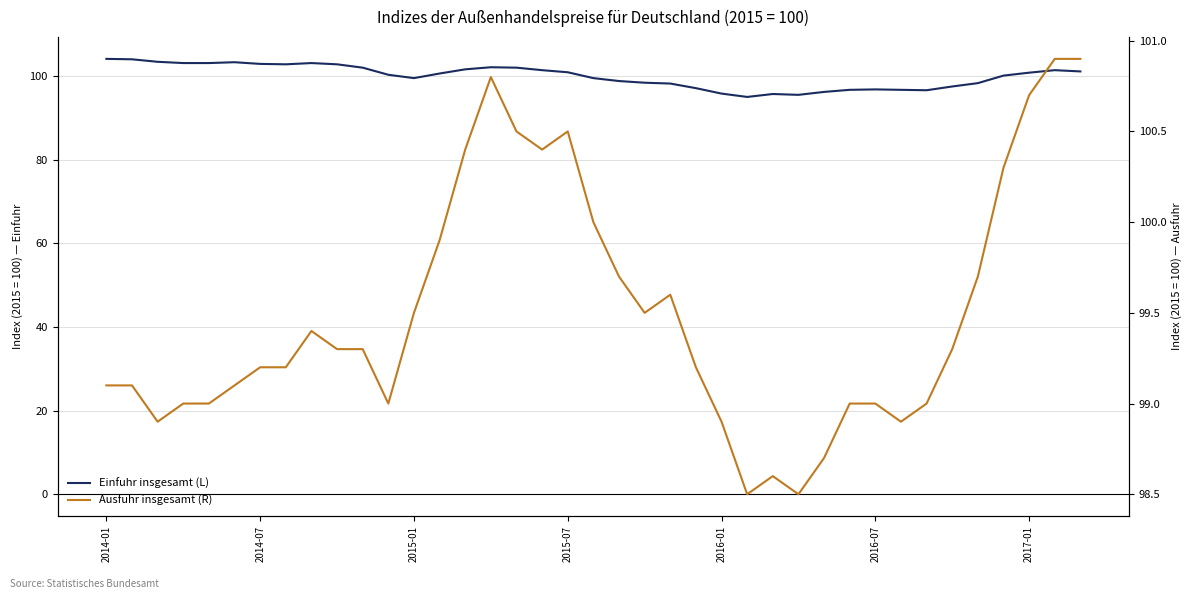

How many series are shown in this chart?

2